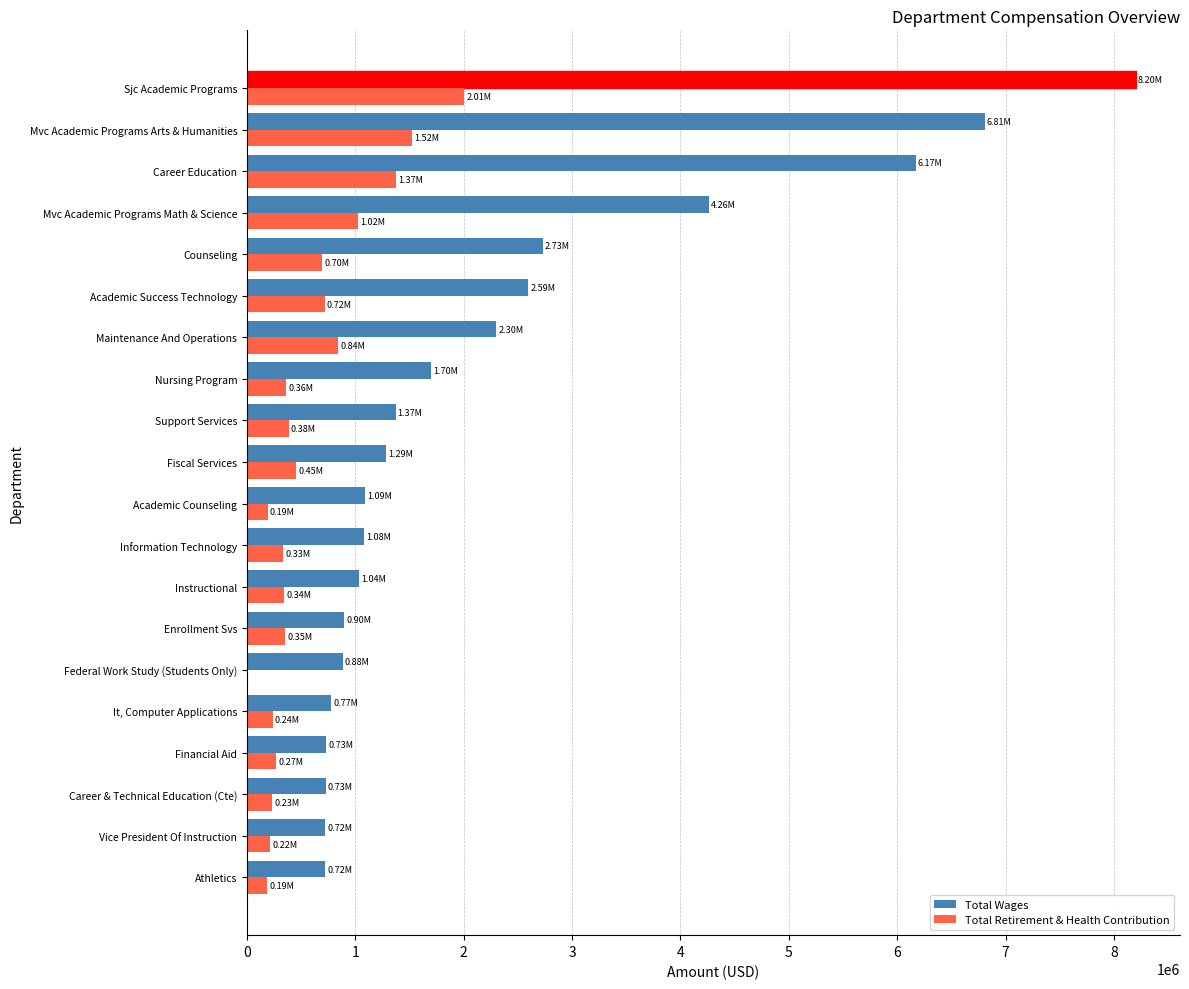

At which category is the sum across all series the highest?

Sjc Academic Programs